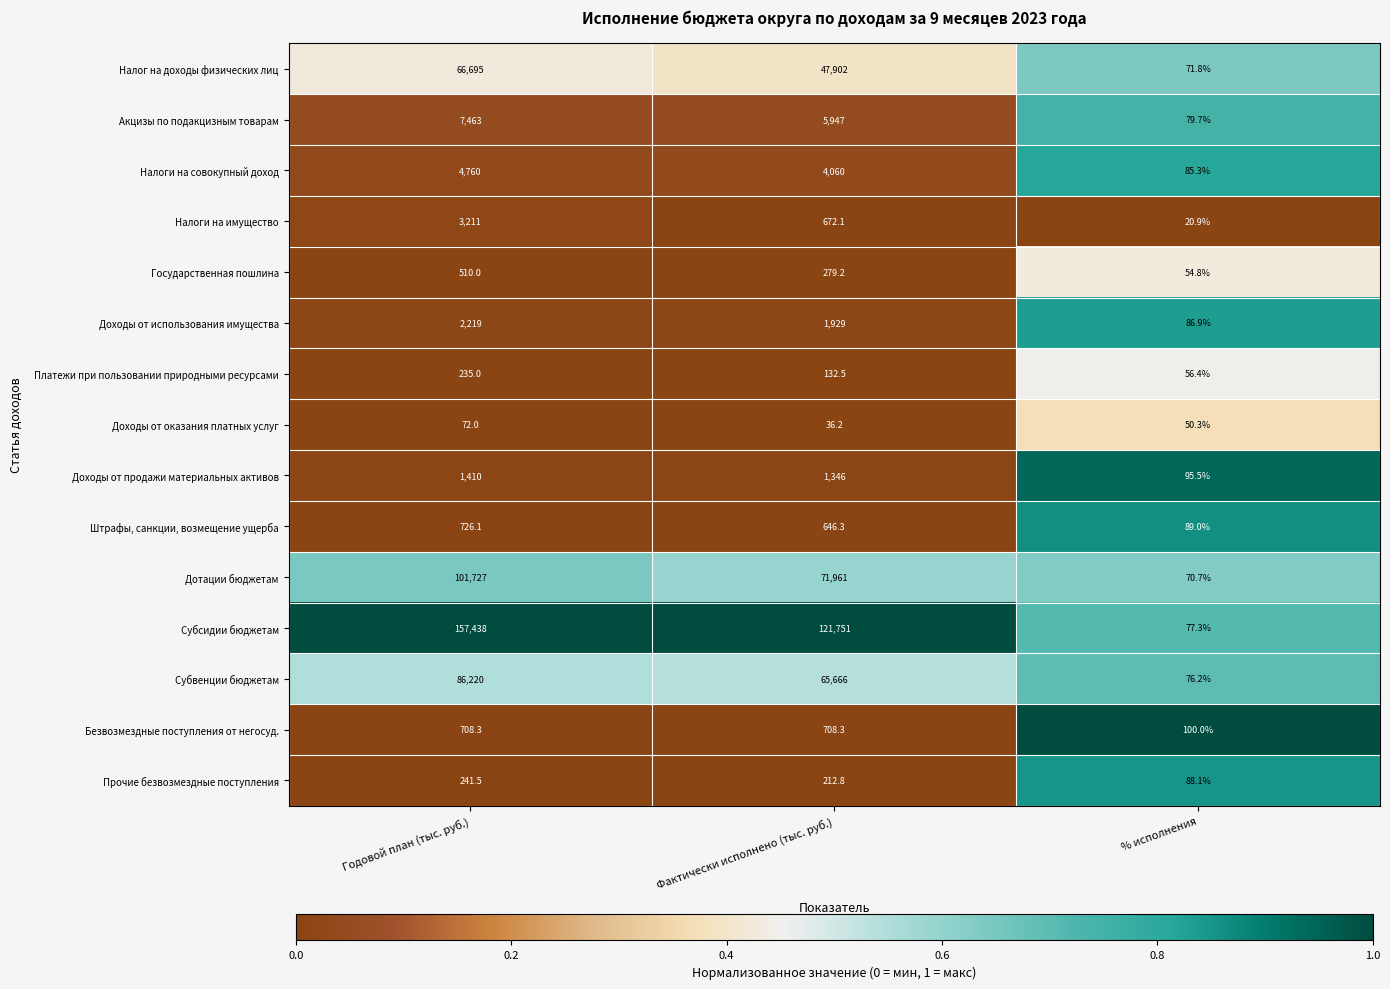

What is the spread (max minus min) of values at Годовой план (тыс. руб.)?

157366.0